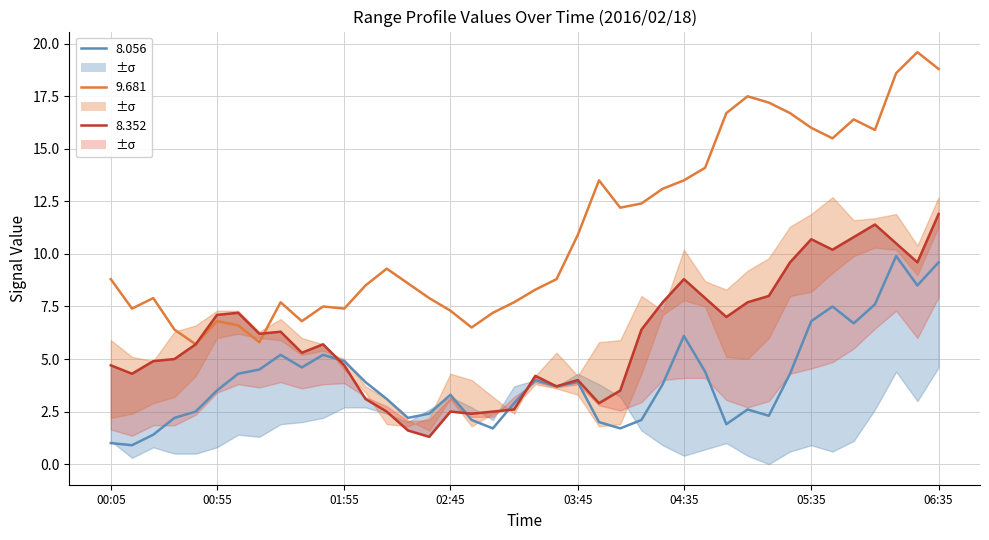

After their last crossing, which series has the higher values: 8.056 or 8.352?

8.352